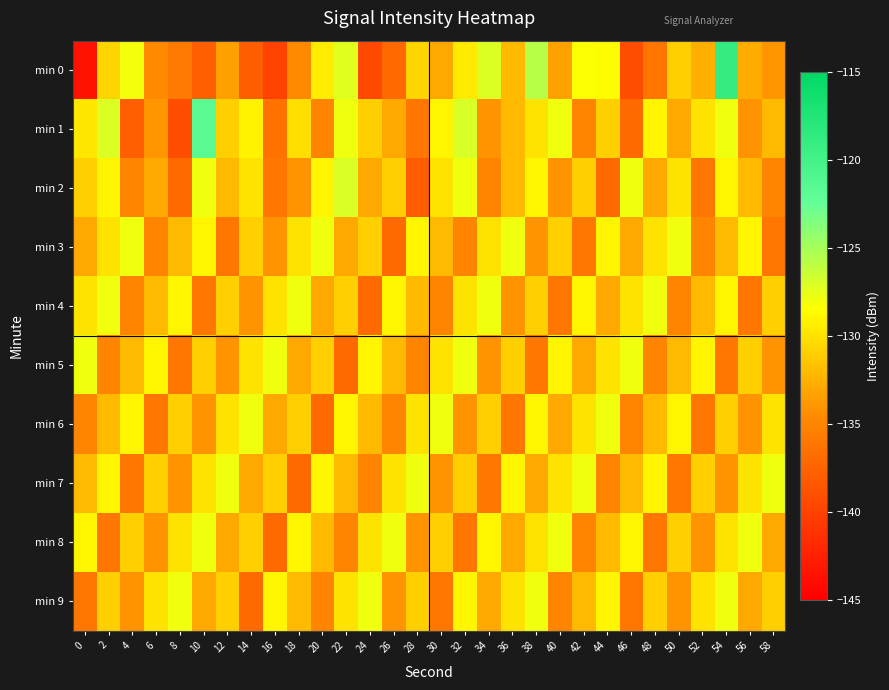

How many distinct data groups are displayed?

10